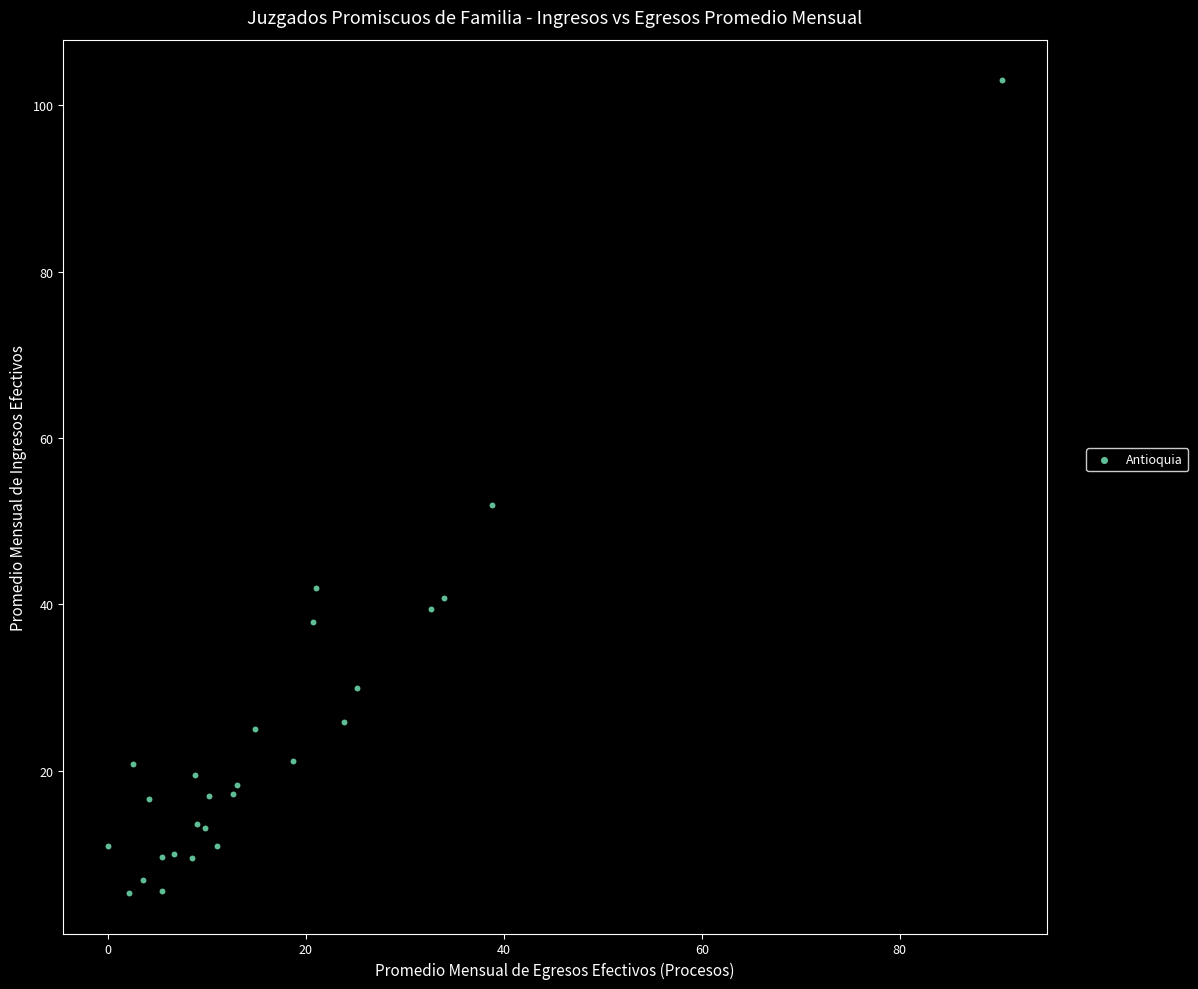

What Y value in the scatter plot is closest to 54?

52.0